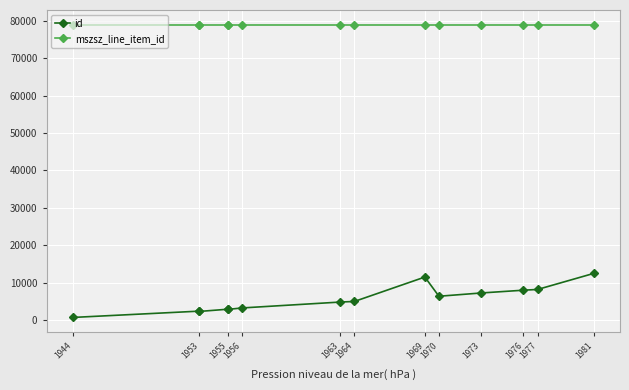

Which series has the widest spread of values?

id